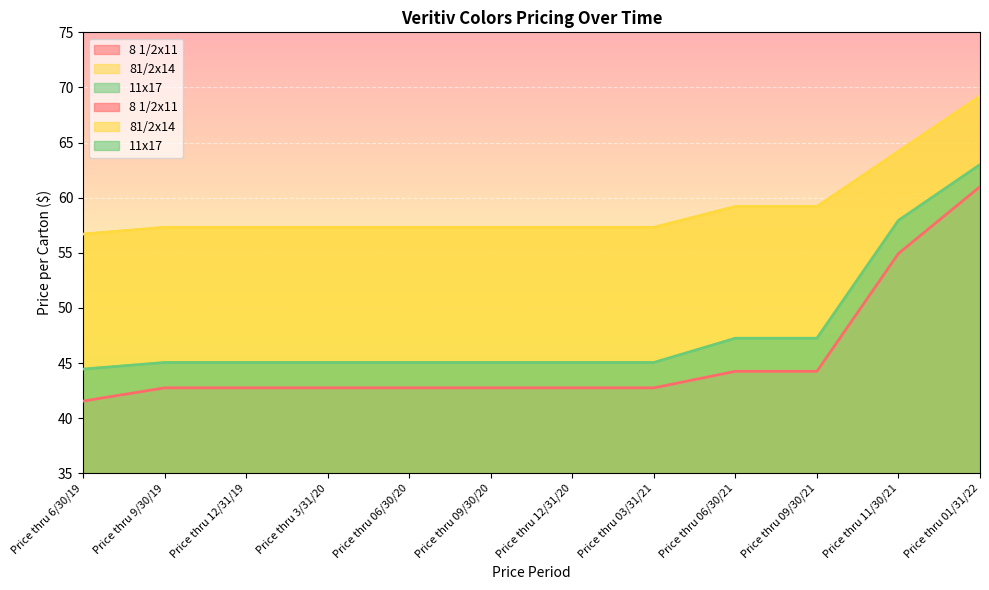

Where is 11x17 nearest to the value 53?

Price thru 11/30/21